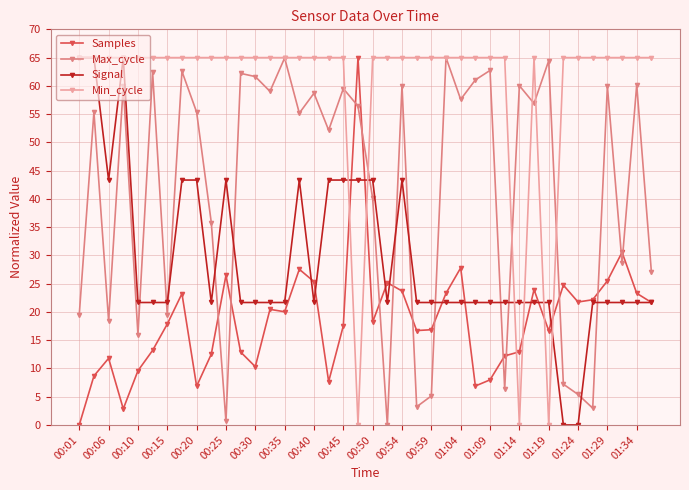

In Max_cycle, how many points are higher than both neighbors (excluding endpoints)?

15